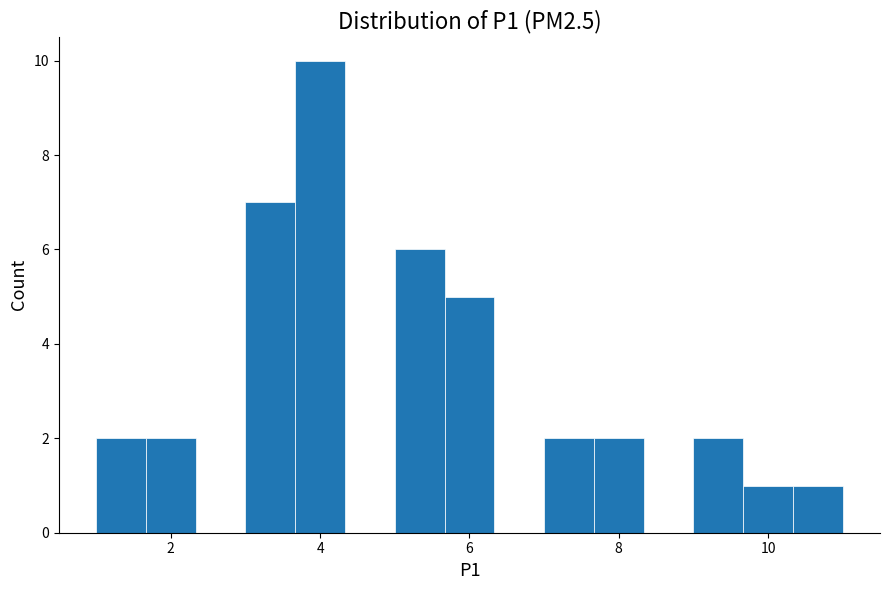

Read against the x-axis, roughly where is the centre of the tallest bar?

4.0